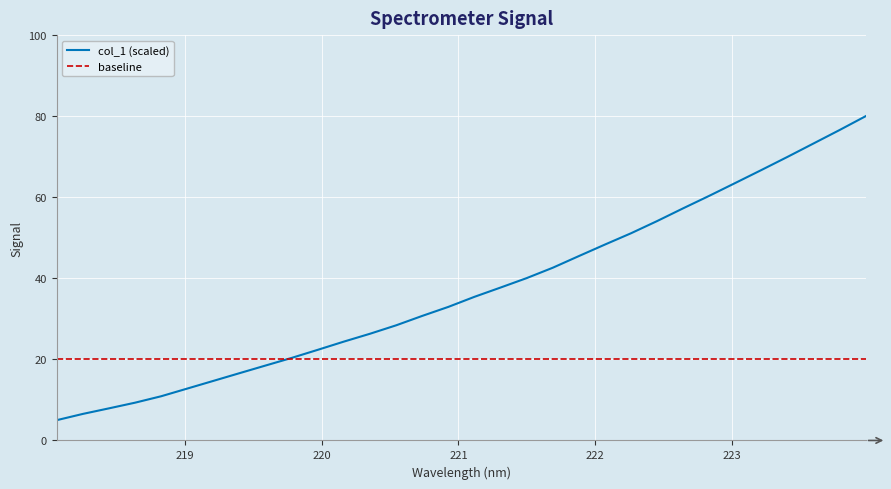

List the series in order of their peak value, highest first.

col_1 (scaled), baseline